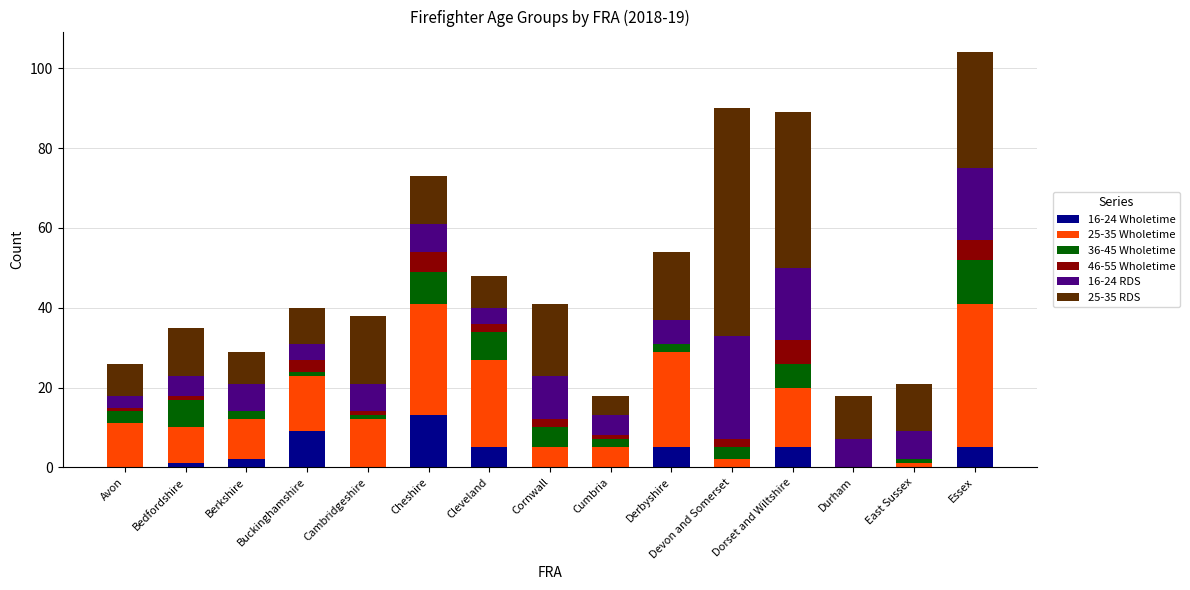

At which category is the sum across all series the highest?

Essex